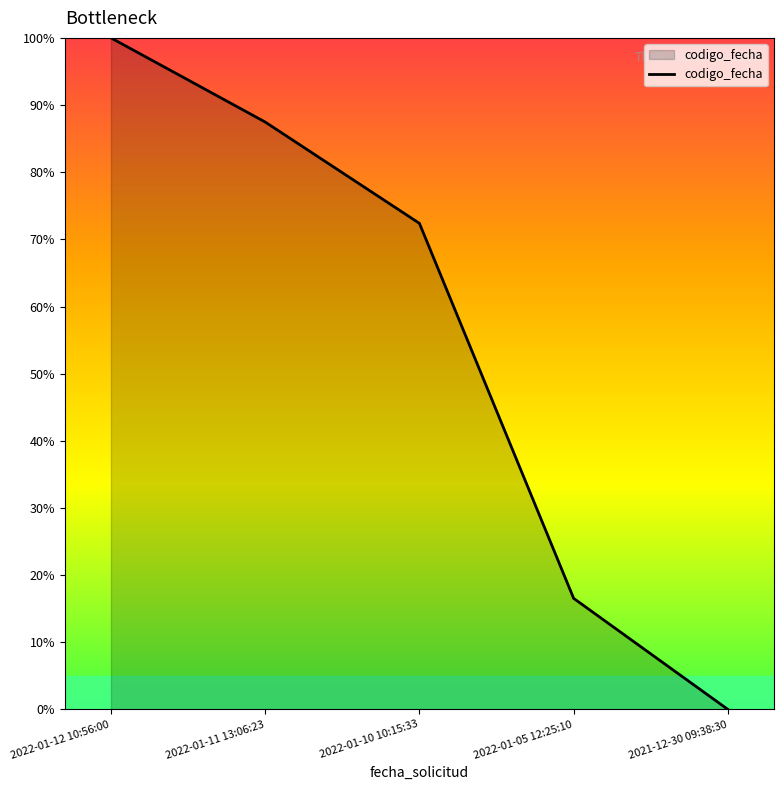

Rank the categories by value from highest to lowest.

2022-01-12 10:56:00, 2022-01-11 13:06:23, 2022-01-10 10:15:33, 2022-01-05 12:25:10, 2021-12-30 09:38:30